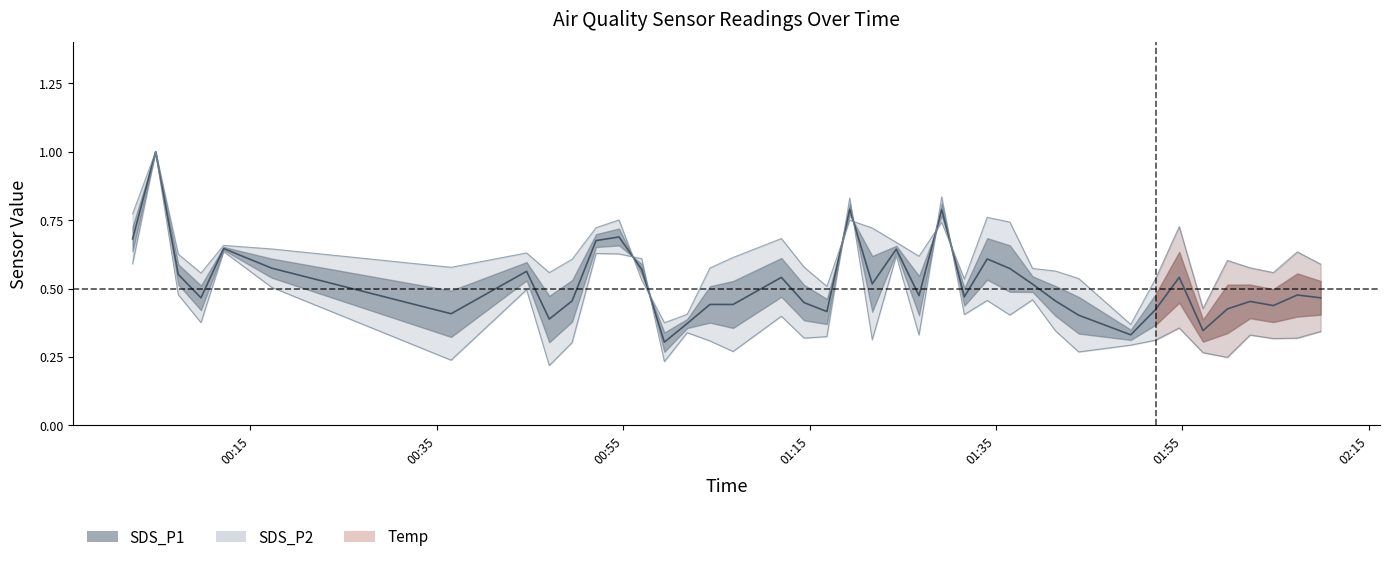

What is the difference between the maximum and minimum values?

0.7